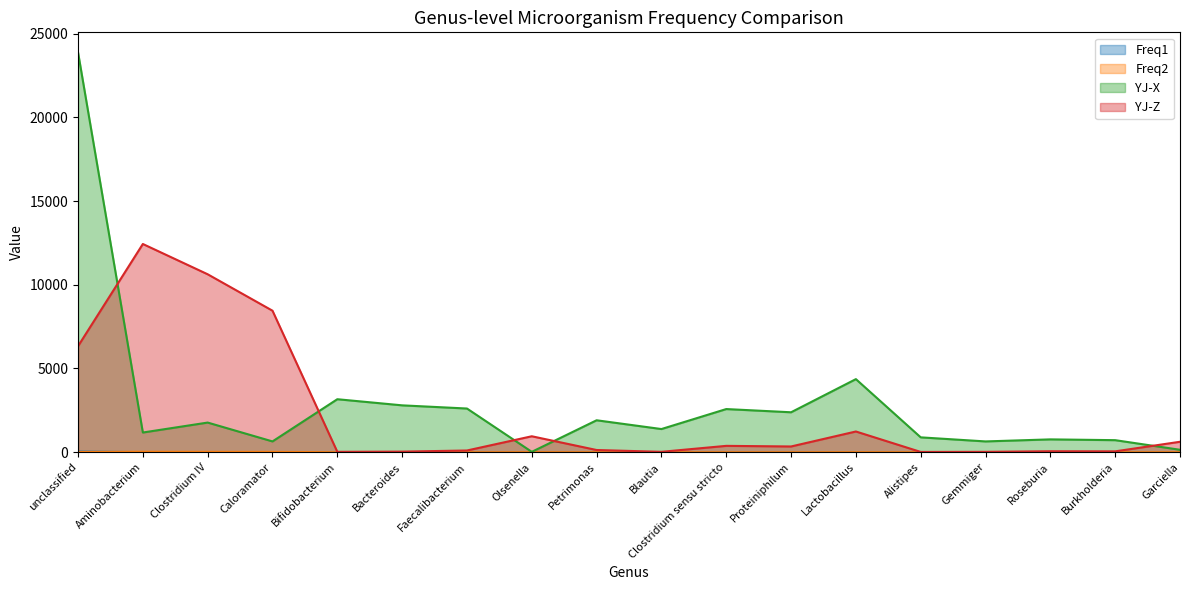

The value of YJ-X at Roseburia is 1081.9. True or false?

False